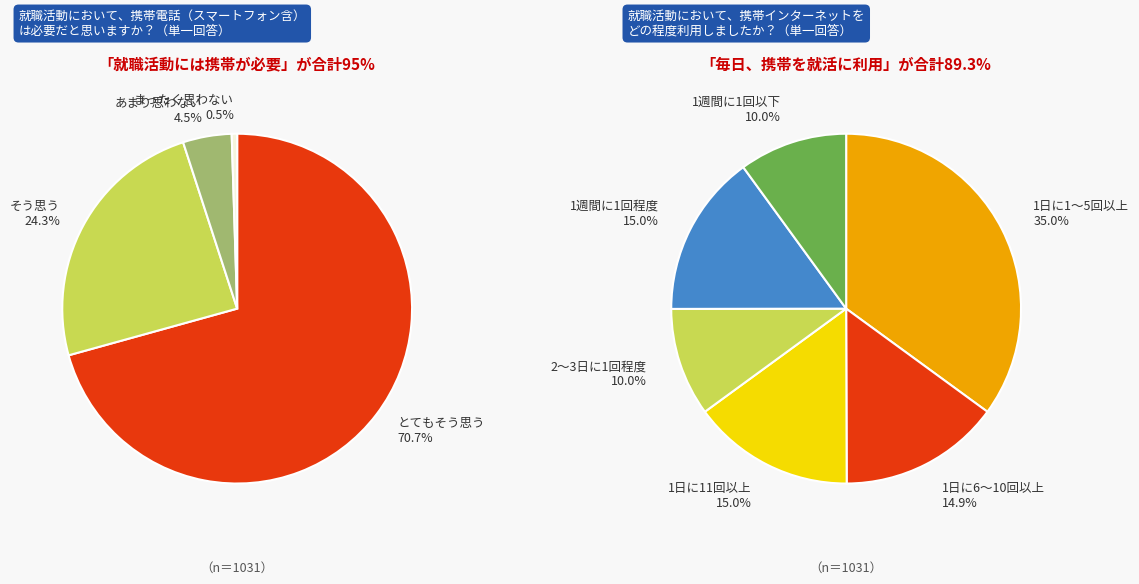

Does 38.75 account for over 50% of the chart?

No